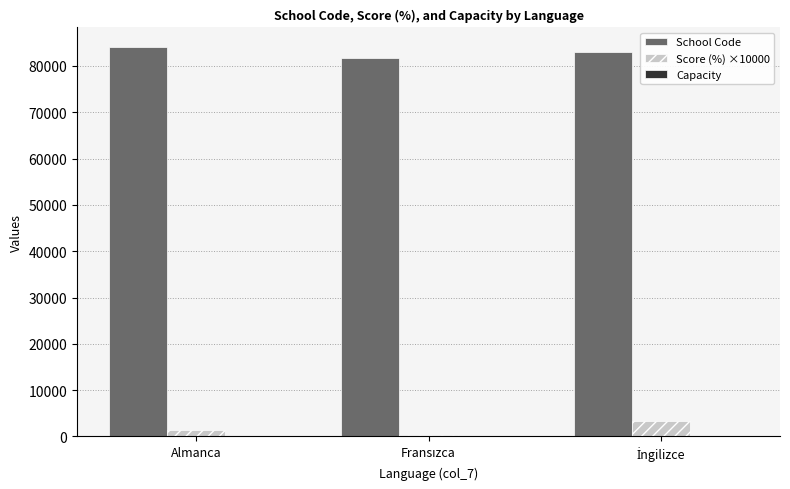

What is the sum of all Score (%) ×10000 values?

5183.3